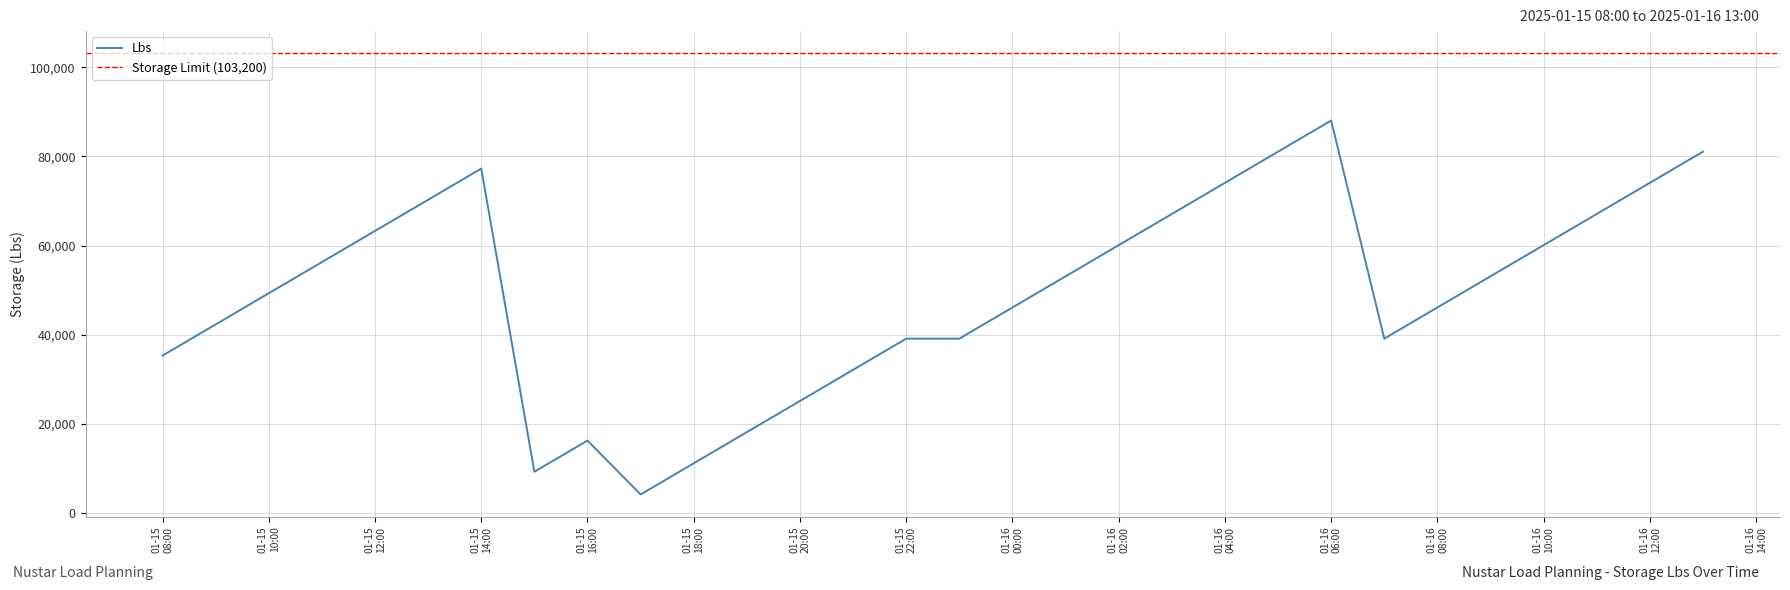

Where does the data first go above 53120?

01-15
14:00